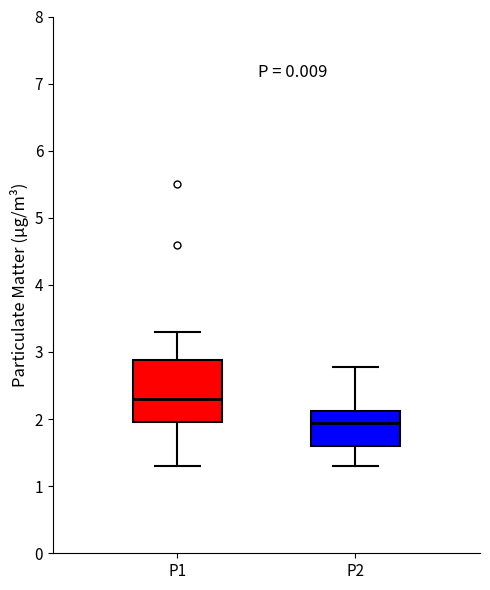

Where does the lower whisker of the box for P1 end on the y-axis? The values are not printed on the chart, so give them approximately, as read against the axis.

1.3